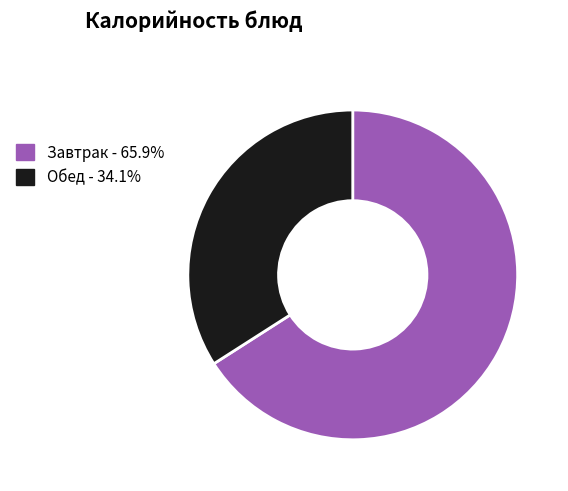

Does Обед - 34.1% account for over 50% of the chart?

No